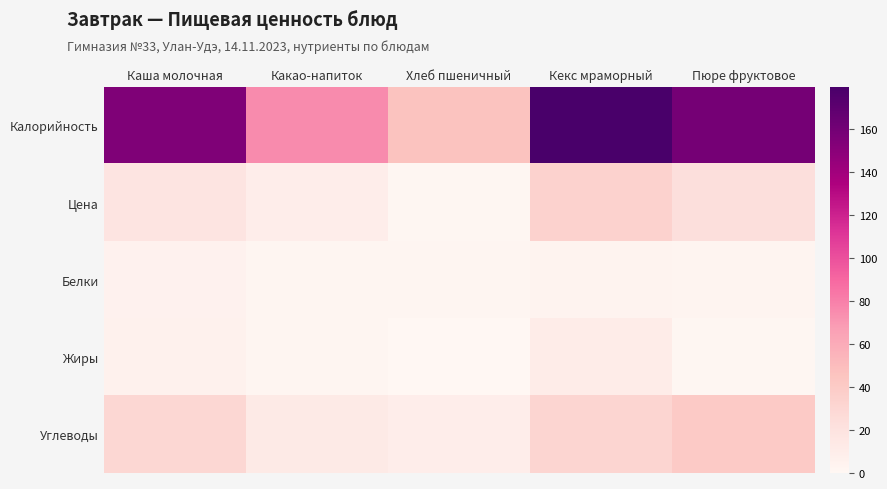

What is the maximum value shown in the chart?

179.4